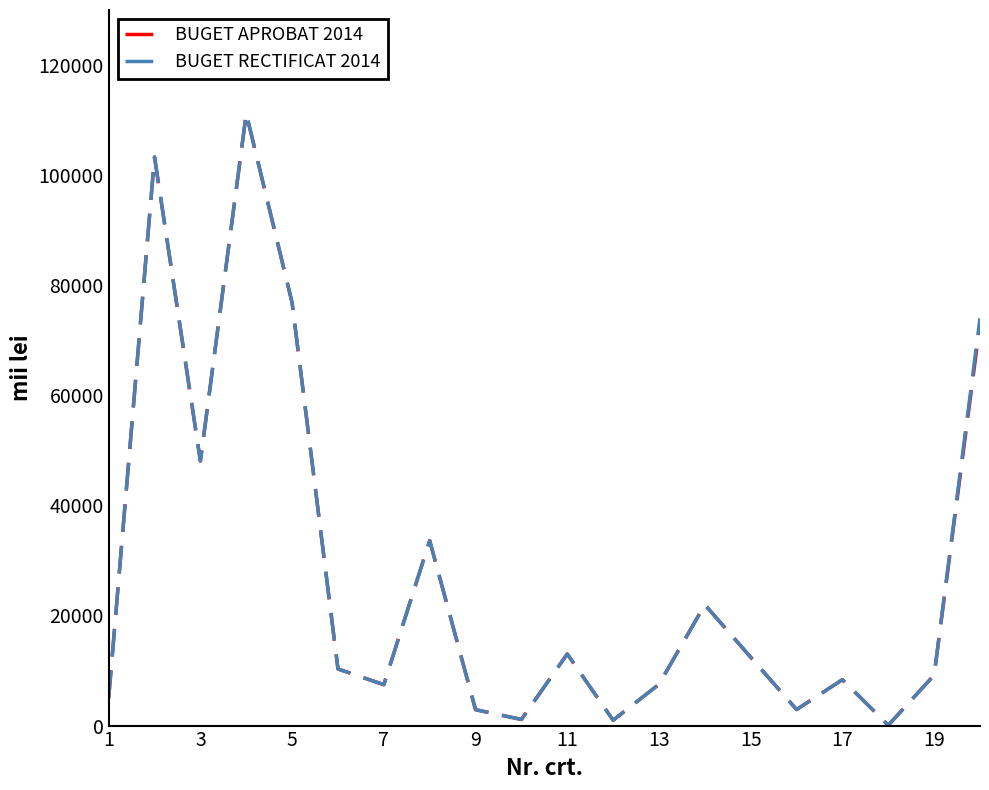

What is the highest value of the BUGET RECTIFICAT 2014 series?

111185.0